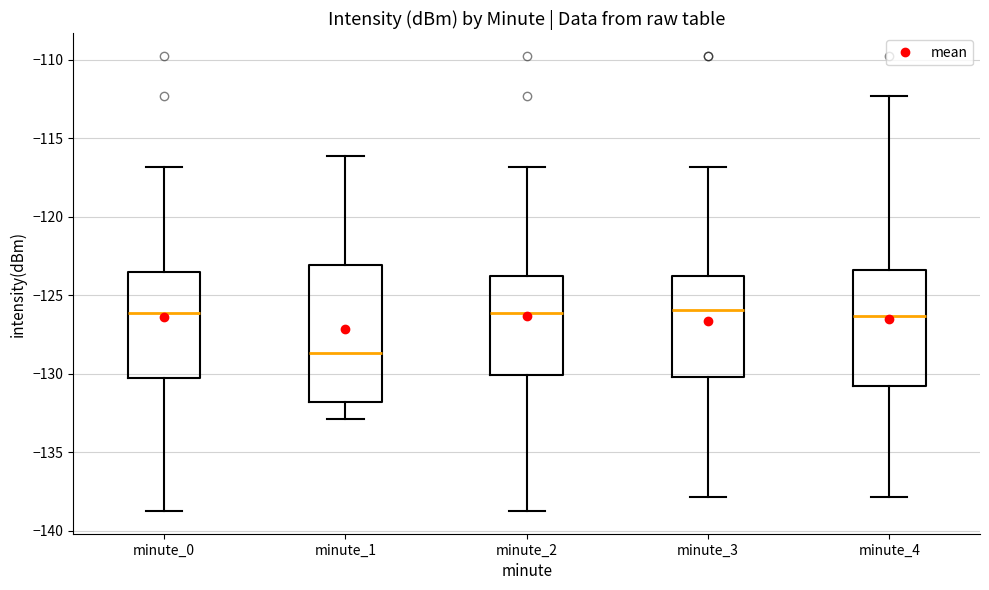

Reading left to right, read every box against the y-axis: the position of its median line, the range the box covers, and the ends of its whiskers. The values are not printed on the chart, so give them approximately, as read against the axis.

minute_0: median -126.0, box -130.0 to -123.5, whiskers -138.5 to -117.0
minute_1: median -128.5, box -132.0 to -123.0, whiskers -133.0 to -116.0
minute_2: median -126.0, box -130.0 to -124.0, whiskers -138.5 to -117.0
minute_3: median -126.0, box -130.0 to -124.0, whiskers -138.0 to -117.0
minute_4: median -126.5, box -131.0 to -123.5, whiskers -138.0 to -112.5